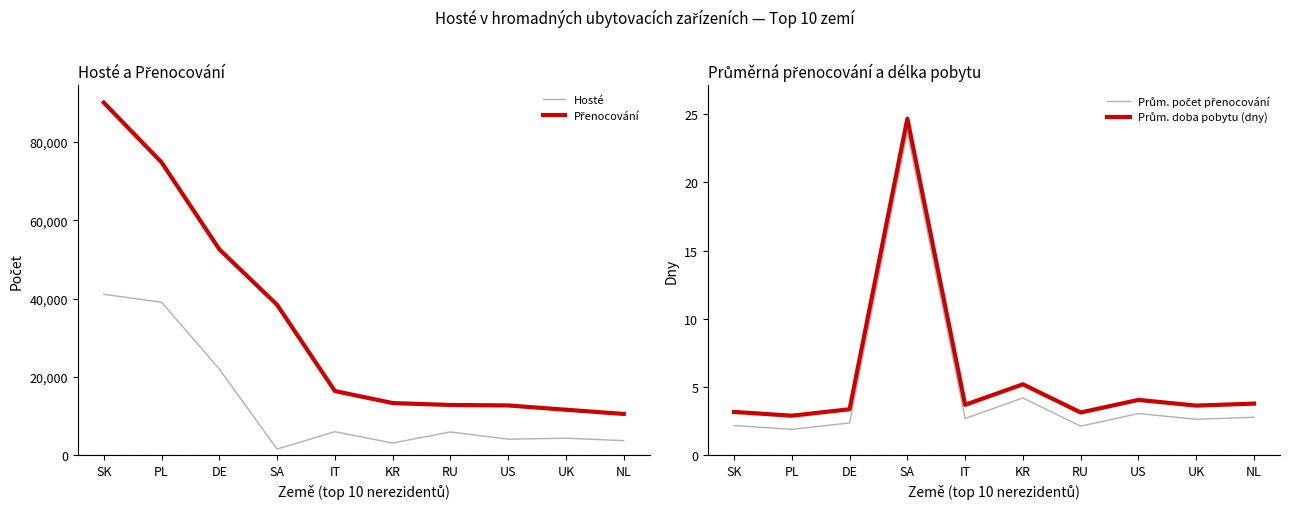

Is the value of Prům. počet přenocování at NL greater than the value of Přenocování at UK?

No